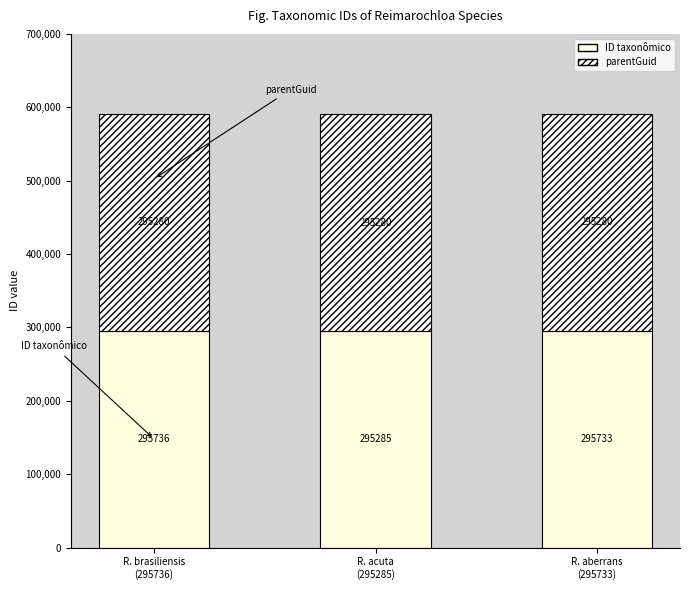

How many data points in ID taxonômico are less than 295733?

1